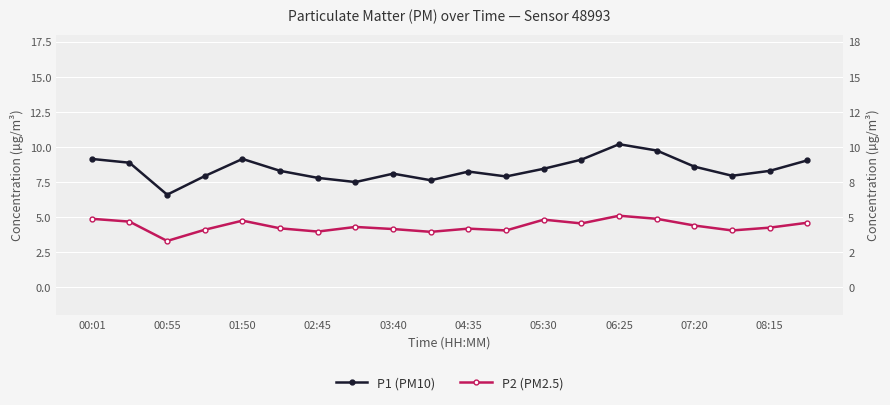

List the series in order of their overall mean, highest first.

P1 (PM10), P2 (PM2.5)